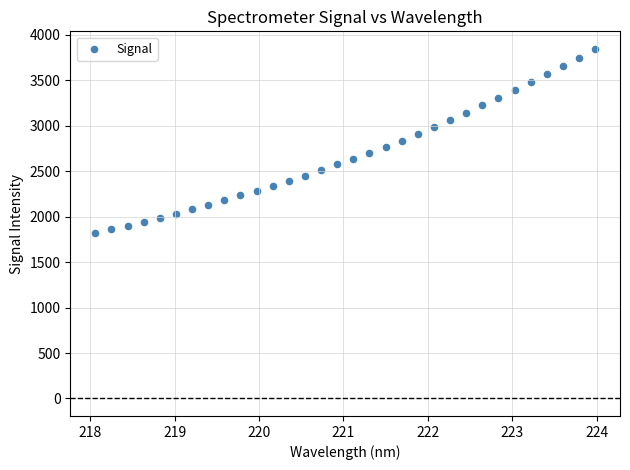

What is the range of X values (max minus min)?

5.9